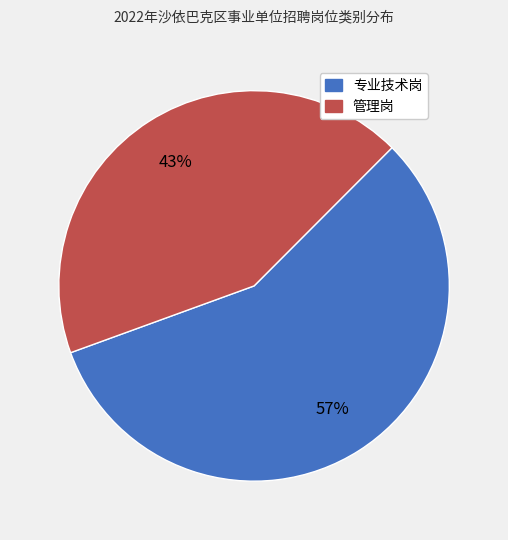

Is the sum of 专业技术岗 and 管理岗 greater than half?

Yes